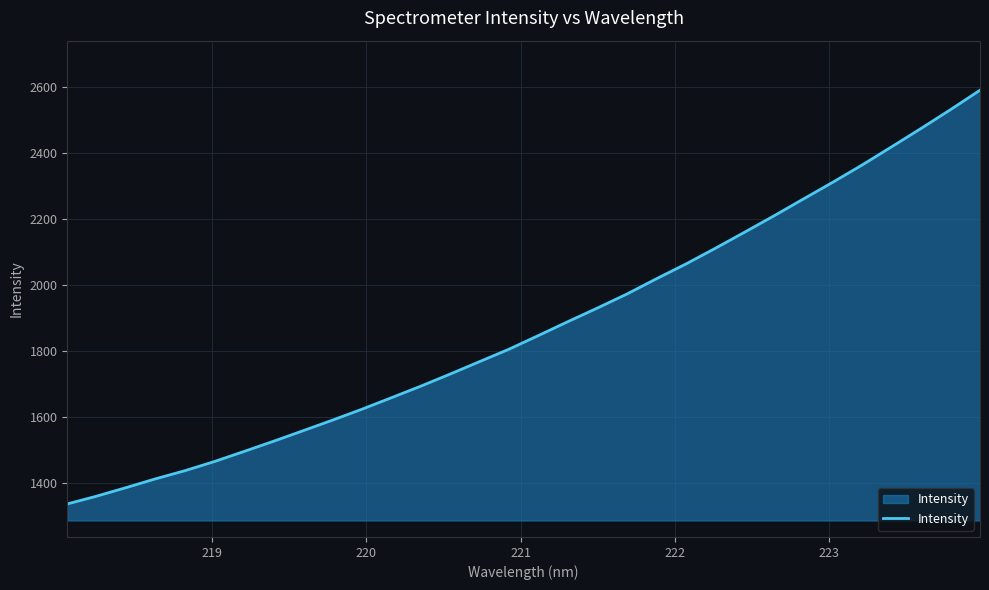

What is the sum of all values?

60001.7